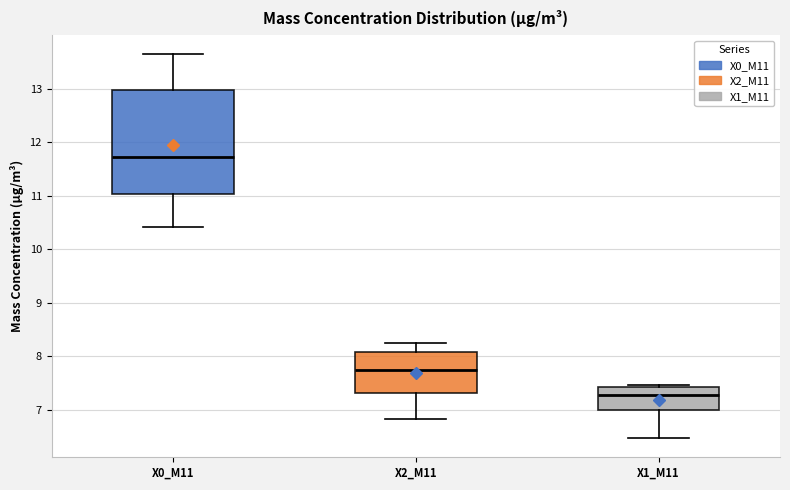

Reading left to right, transcribe this box plot: for each box, give where its median line is, the range the box spans, and where its two whiskers end, as read against the y-axis. The values are not printed on the chart, so give them approximately, as read against the axis.

X0_M11: median 11.7, box 11.0 to 13.0, whiskers 10.4 to 13.6
X2_M11: median 7.7, box 7.3 to 8.1, whiskers 6.8 to 8.3
X1_M11: median 7.3, box 7.0 to 7.4, whiskers 6.5 to 7.5